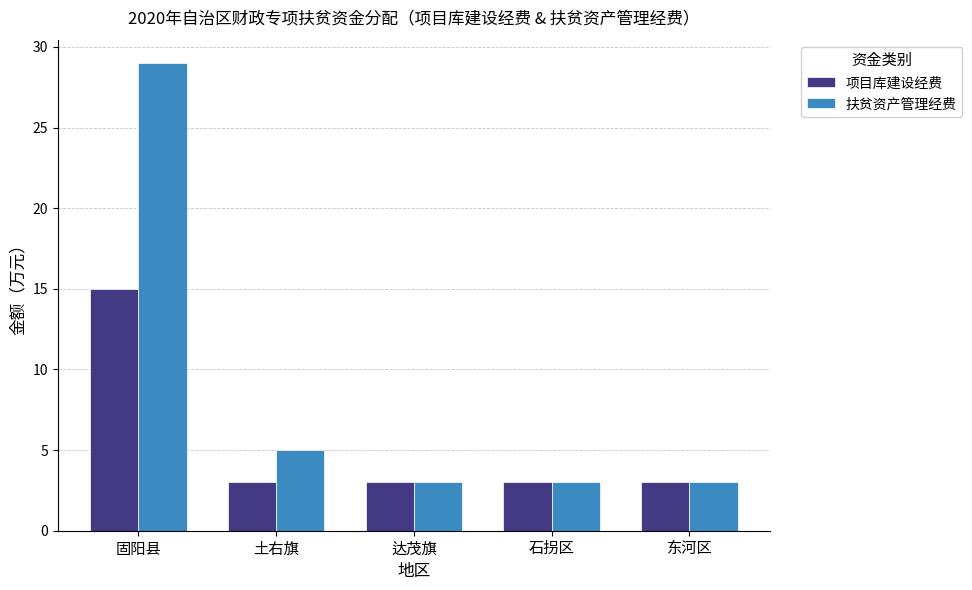

What is the value of the 扶贫资产管理经费 bar at the 4th from the left?

3